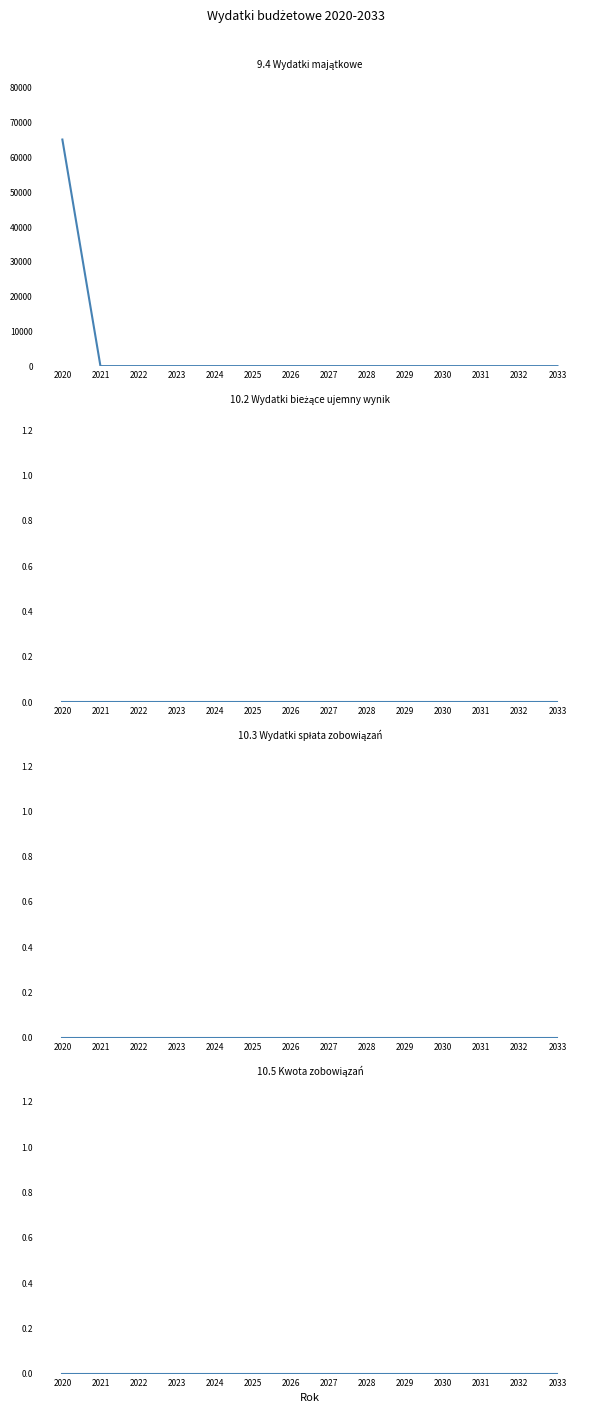

How many lines are shown in the chart?

4